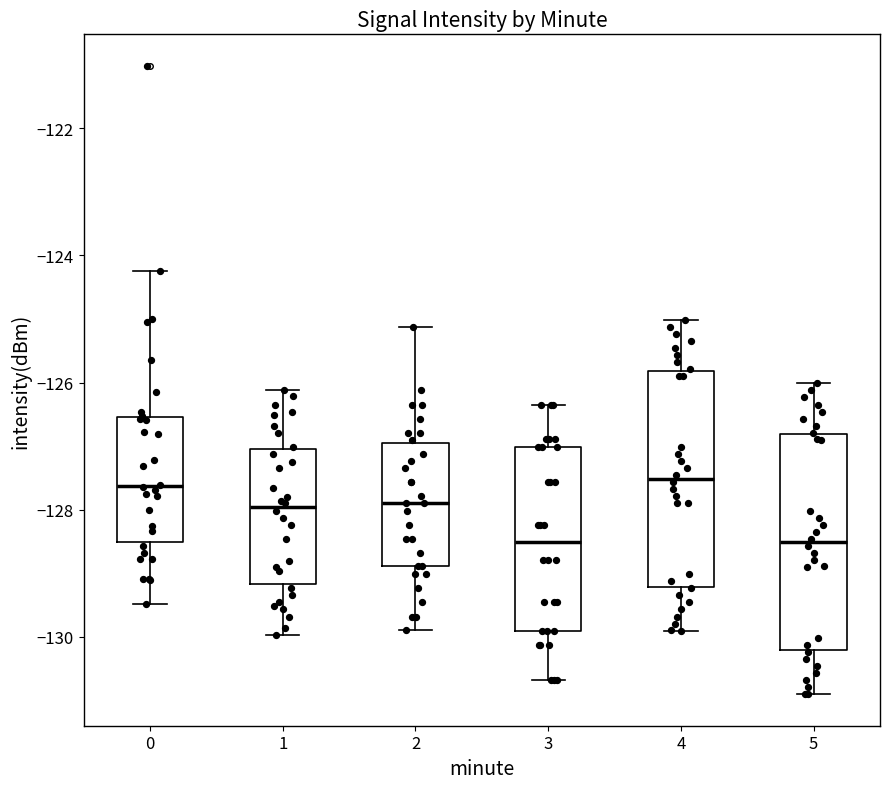

Reading left to right, transcribe this box plot: for each box, give where its median line is, the range the box spans, and where its two whiskers end, as read against the y-axis. The values are not printed on the chart, so give them approximately, as read against the axis.

0: median -127.6, box -128.6 to -126.6, whiskers -129.4 to -124.2
1: median -128.0, box -129.2 to -127.0, whiskers -130.0 to -126.2
2: median -128.0, box -128.8 to -127.0, whiskers -129.8 to -125.2
3: median -128.6, box -130.0 to -127.0, whiskers -130.6 to -126.4
4: median -127.6, box -129.2 to -125.8, whiskers -130.0 to -125.0
5: median -128.6, box -130.2 to -126.8, whiskers -131.0 to -126.0